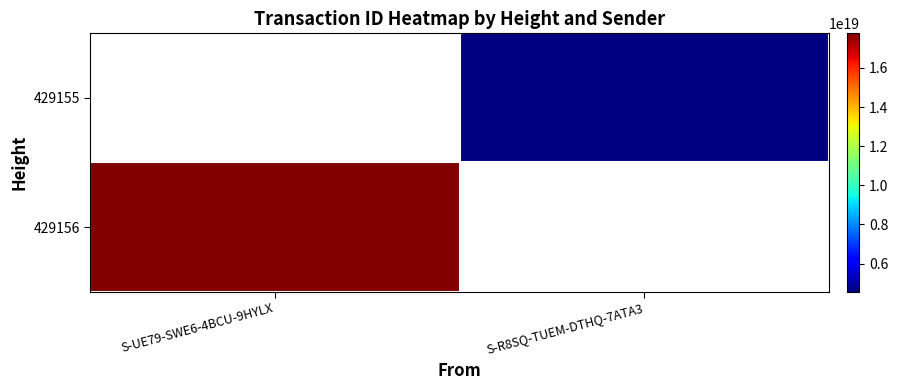

The value of 429156 at S-UE79-SWE6-4BCU-9HYLX is 17765380303406923776.0. True or false?

True